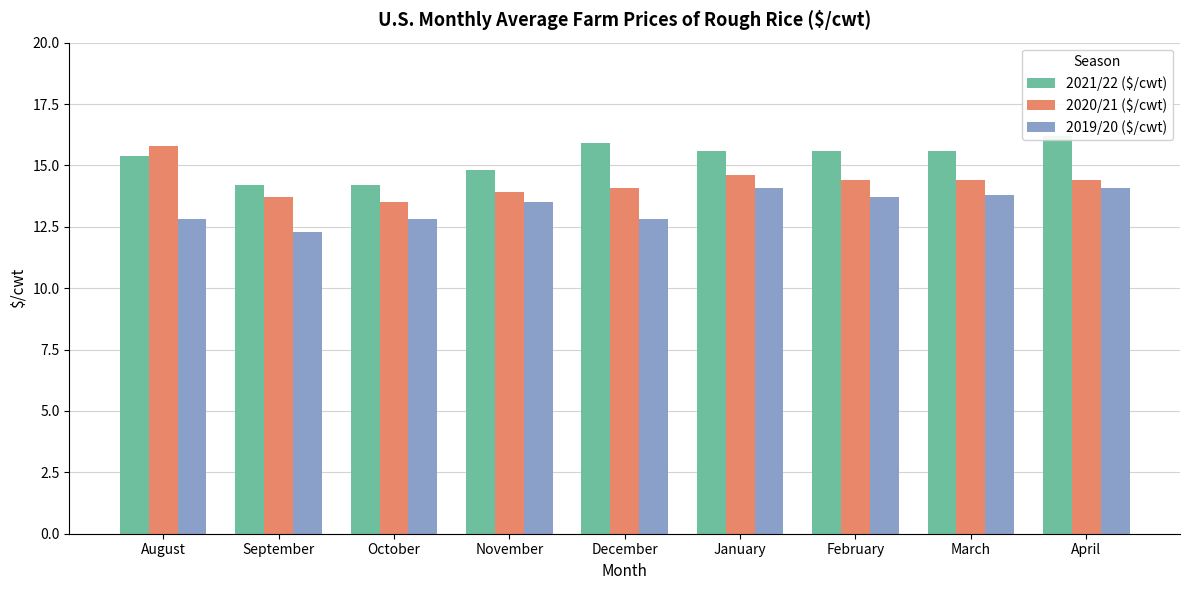

Between September and January, which is larger?

January